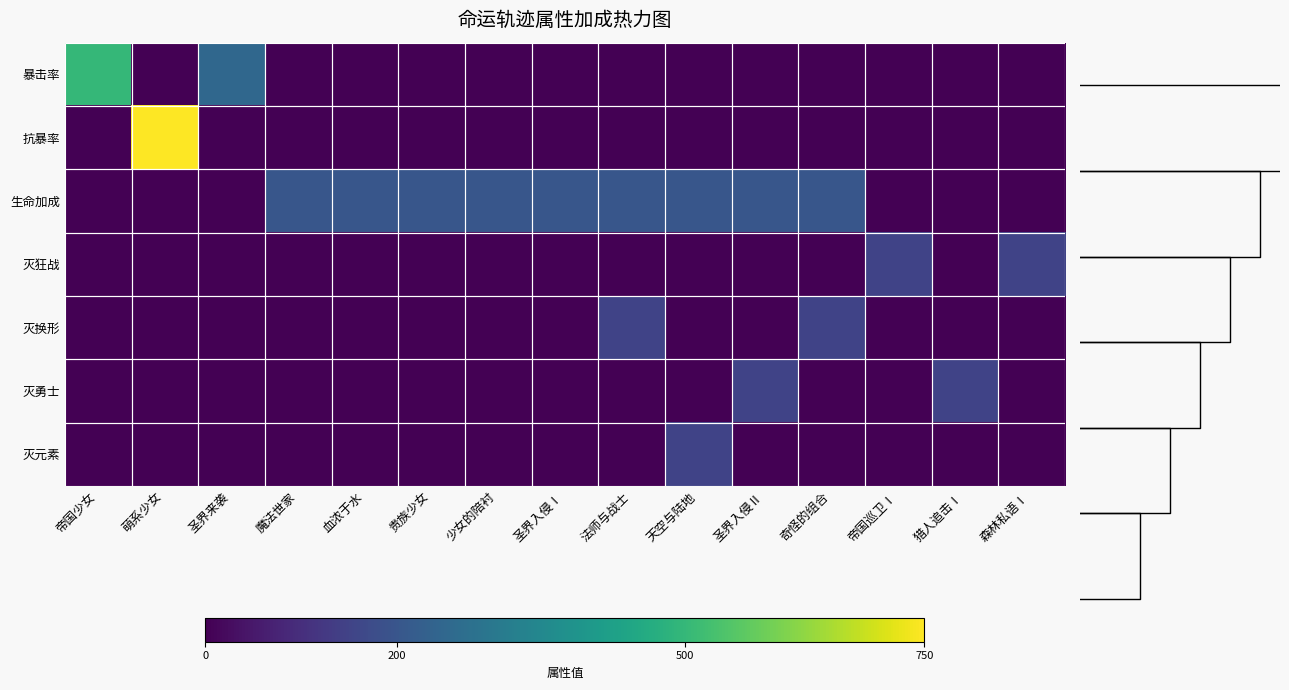

Rank the categories by 灭勇士 value from lowest to highest.

帝国少女, 萌系少女, 圣界来袭, 魔法世家, 血浓于水, 贵族少女, 少女的陪衬, 圣界入侵Ⅰ, 法师与战士, 天空与陆地, 奇怪的组合, 帝国巡卫Ⅰ, 森林私语Ⅰ, 圣界入侵Ⅱ, 猎人追击Ⅰ